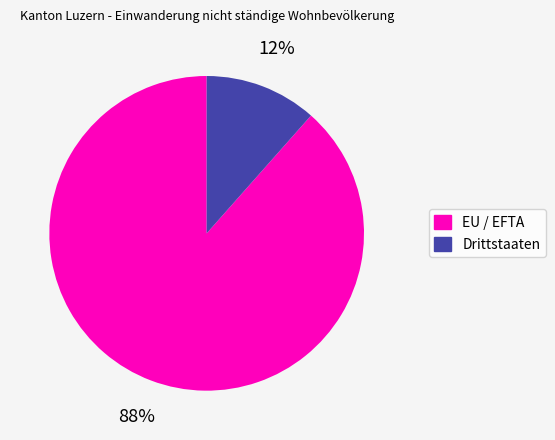

Between Drittstaaten and EU / EFTA, which is larger?

EU / EFTA